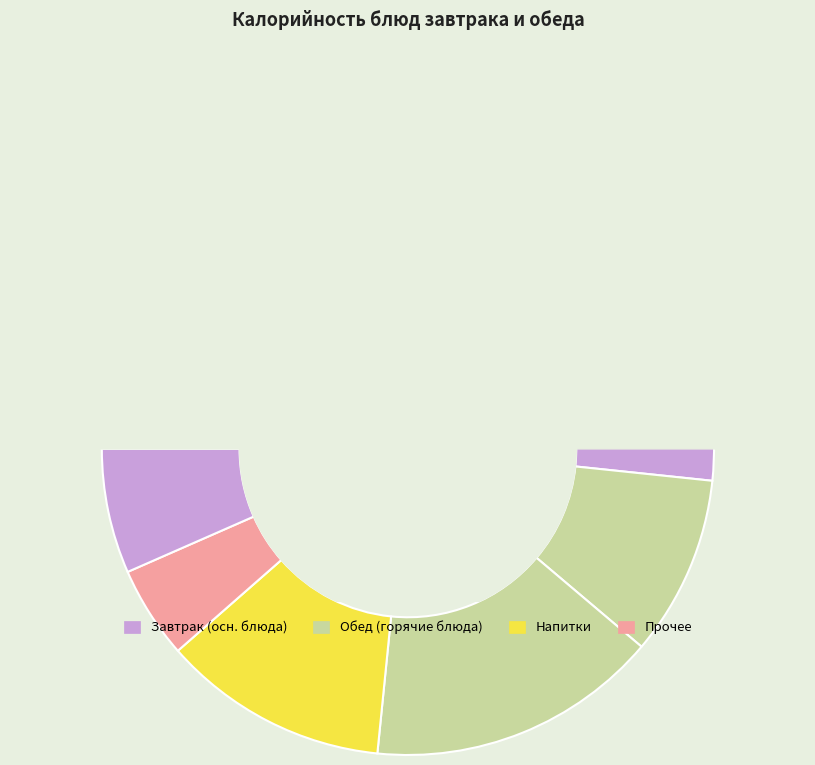

Is there any slice that represents more than half of the pie?

No